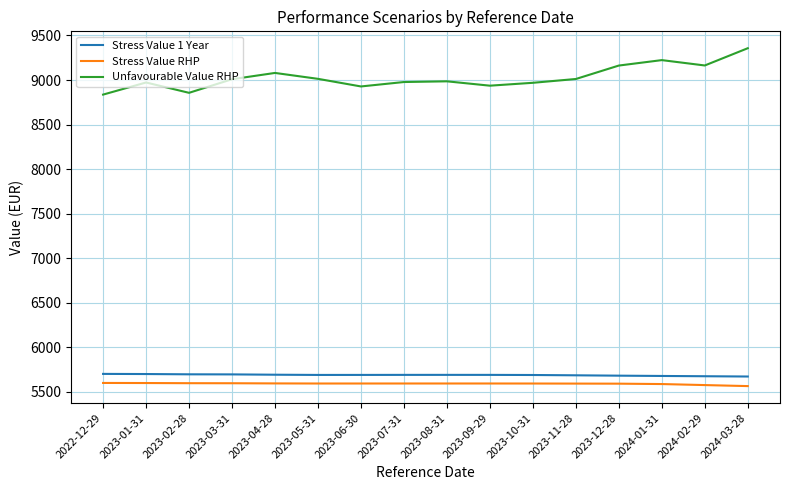

Count the number of categories in the chart.

16